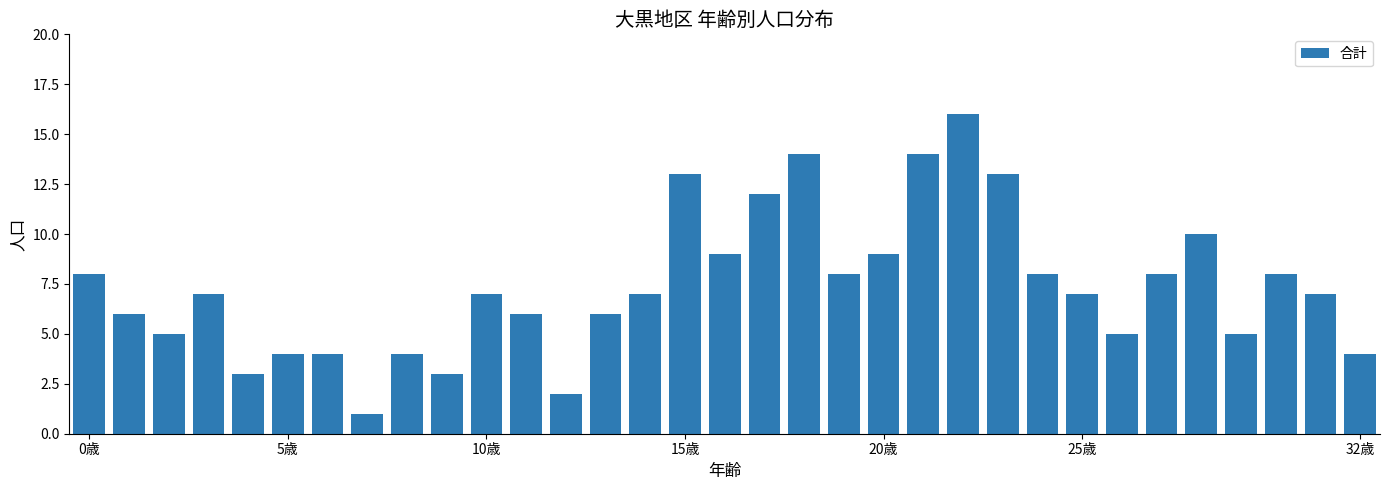

What is the value of the 24th bar from the left?

13